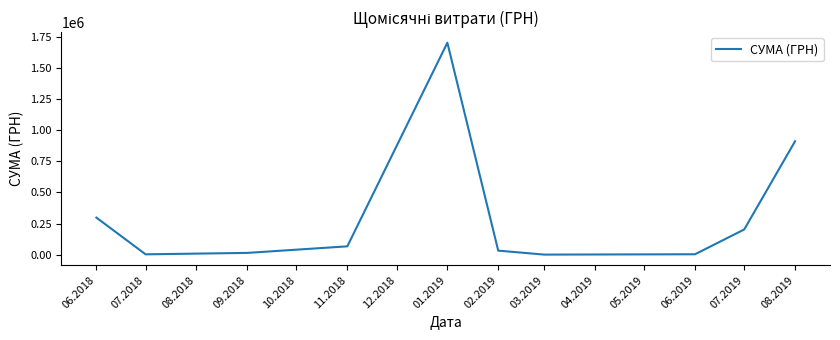

What is the greatest value displayed?

1700224.2